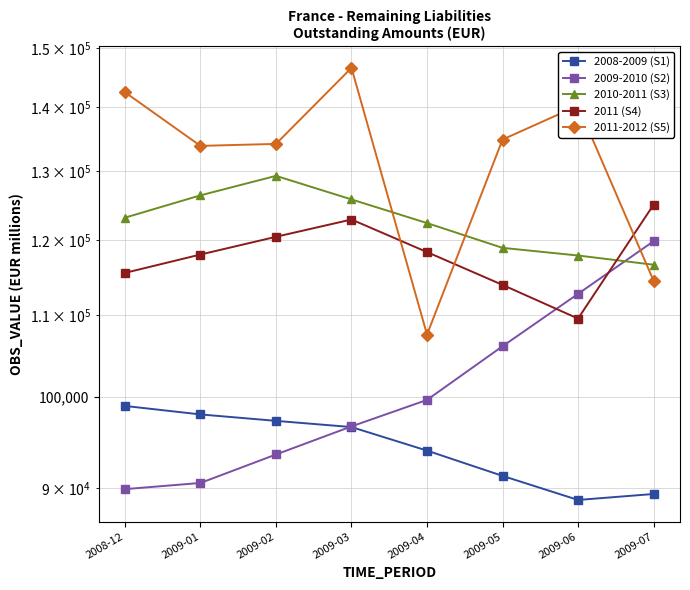

Which series has the largest total across all categories?

2011-2012 (S5)